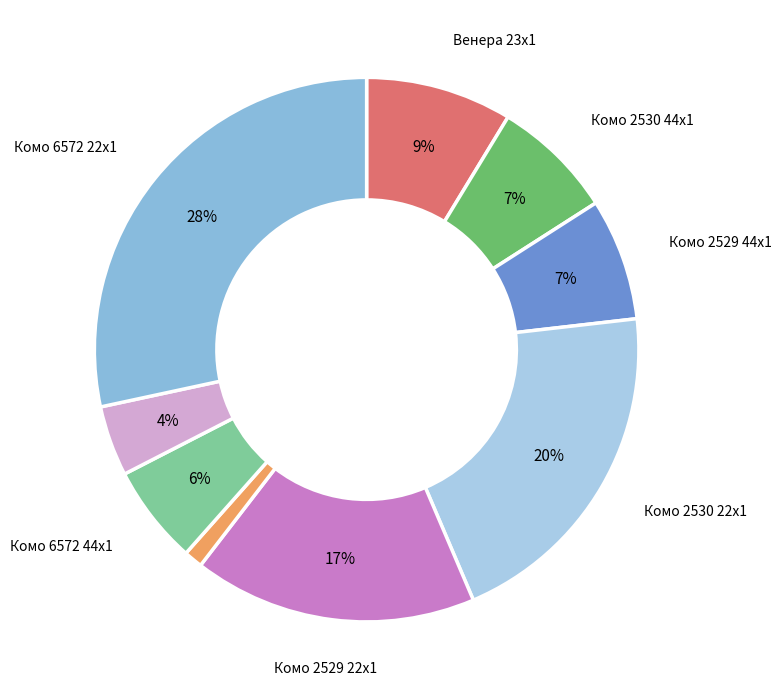

How many slices are in this pie chart?

9